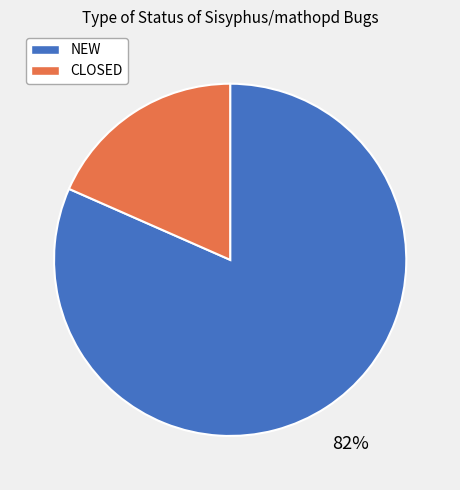

To the nearest percent, what portion does CLOSED represent?

18%